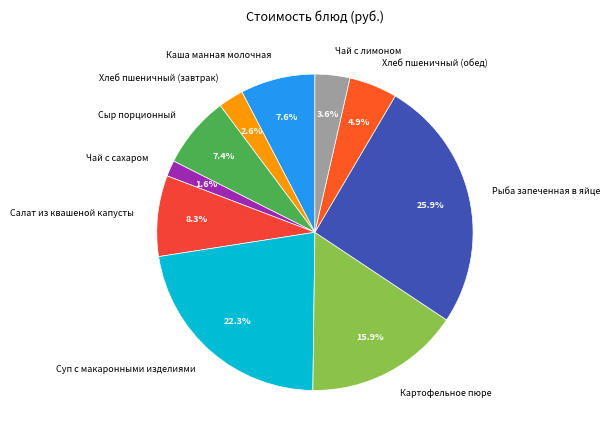

Does any single category account for the majority?

No